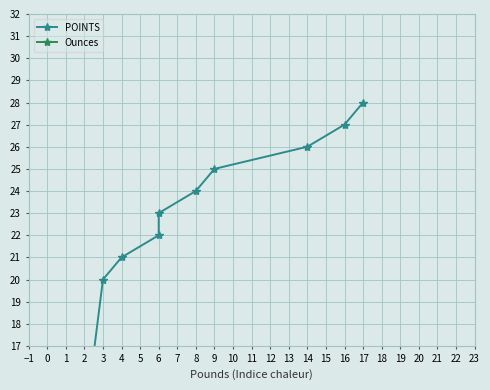

At which label is Ounces closest to 6?

6